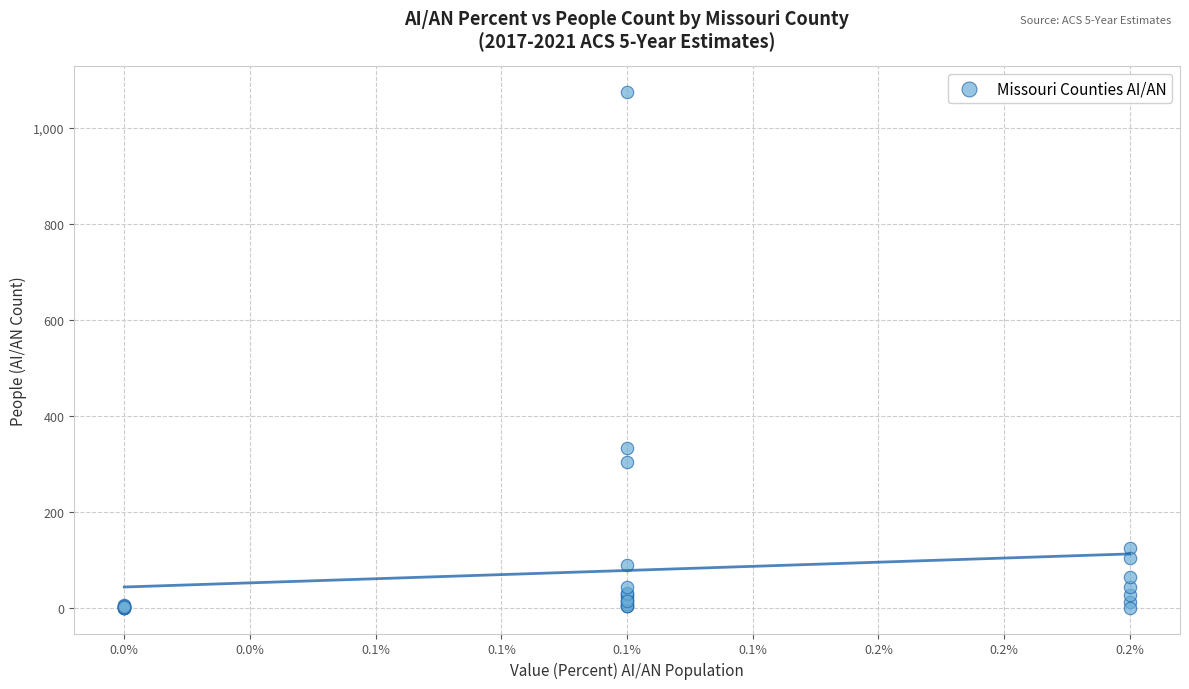

What Y value in the scatter plot is closest to 537?

332